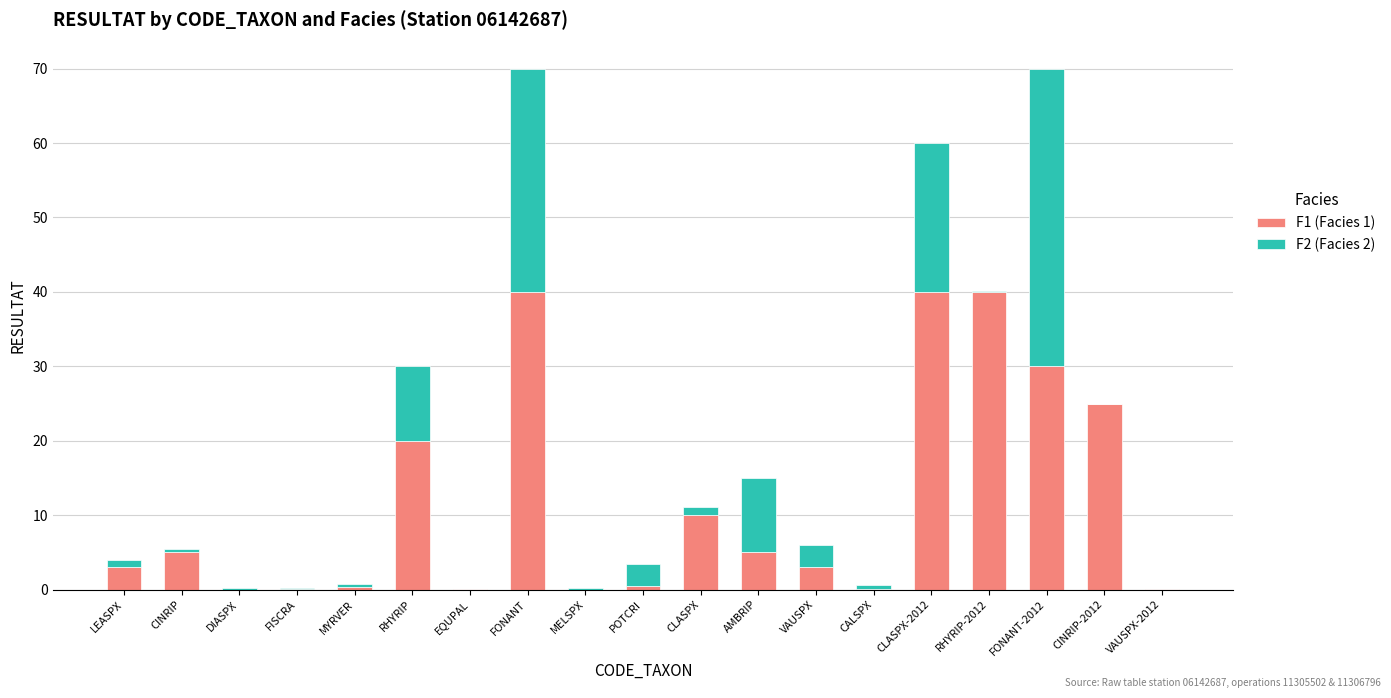

True or false: F1 (Facies 1) has a value of 20.0 at RHYRIP.

True